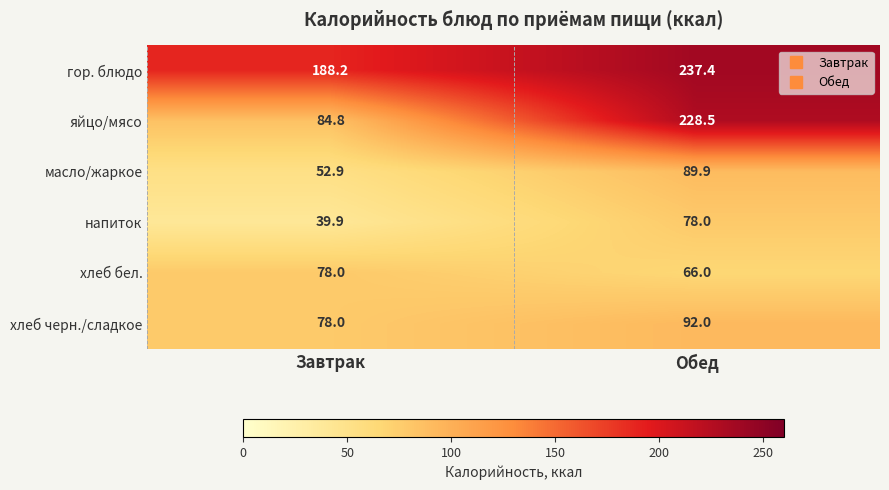

Which series has the largest total across all categories?

гор. блюдо